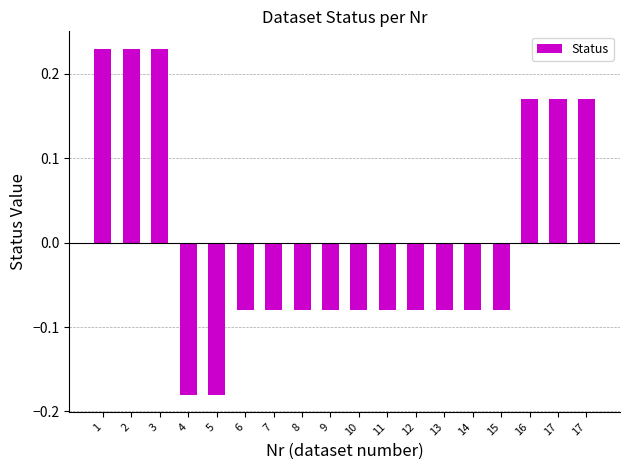

Is it true that the value at 17 is 0.1?

False